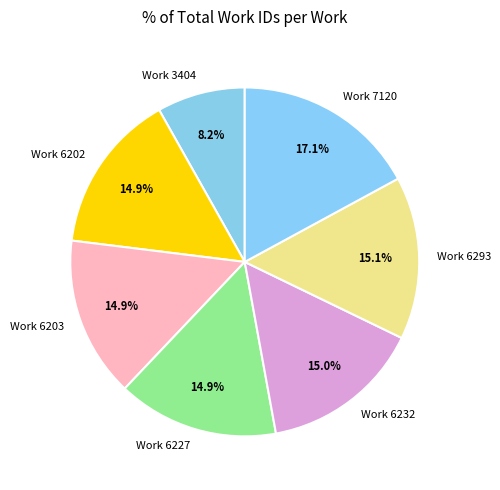

To the nearest percent, what is the difference between the Work 6203 and Work 3404 slice percentages?

7%